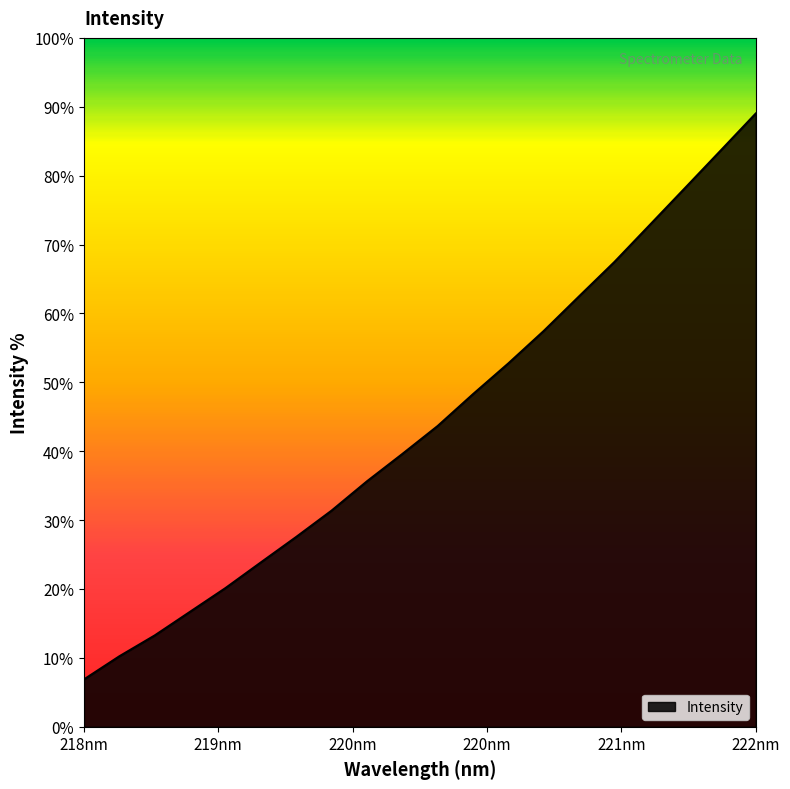

Does the chart display data point markers on the line(s)?

No